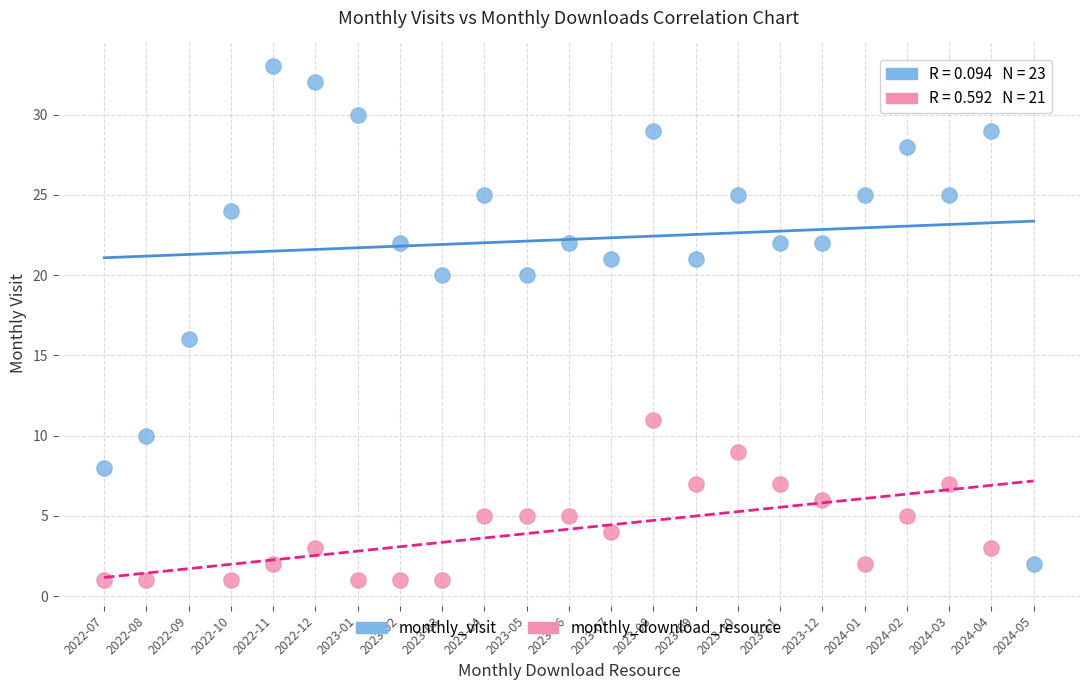

Which series has the largest Y range (max minus min)?

monthly_visit